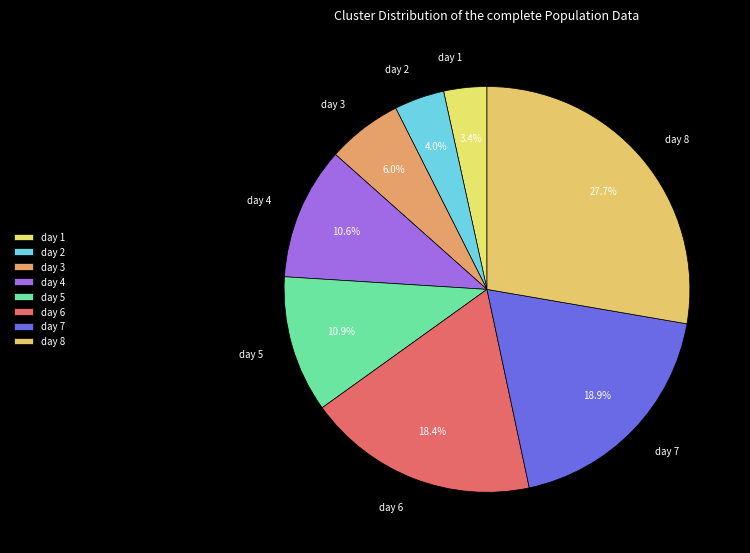

To the nearest percent, what is the average slice percentage?

12%